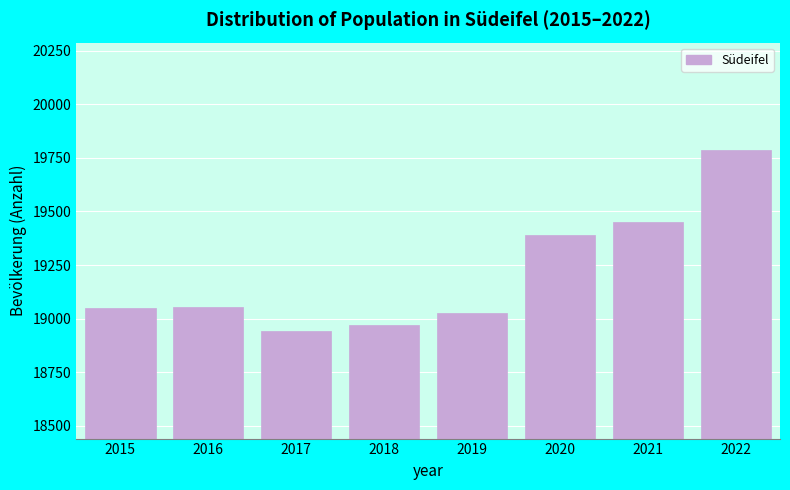

True or false: the data shows 18940 at 2017.

True